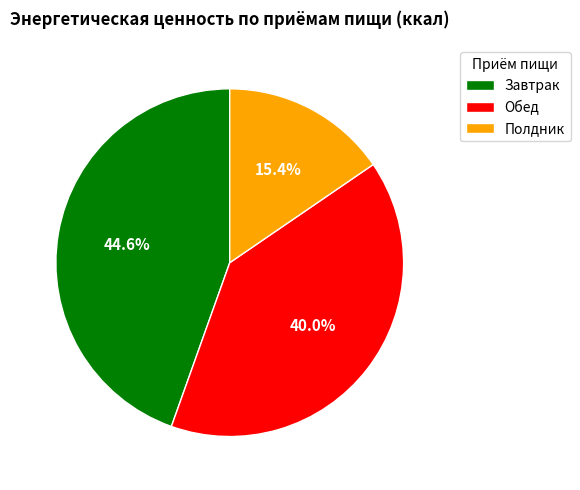

Rank the categories by value from lowest to highest.

Полдник, Обед, Завтрак